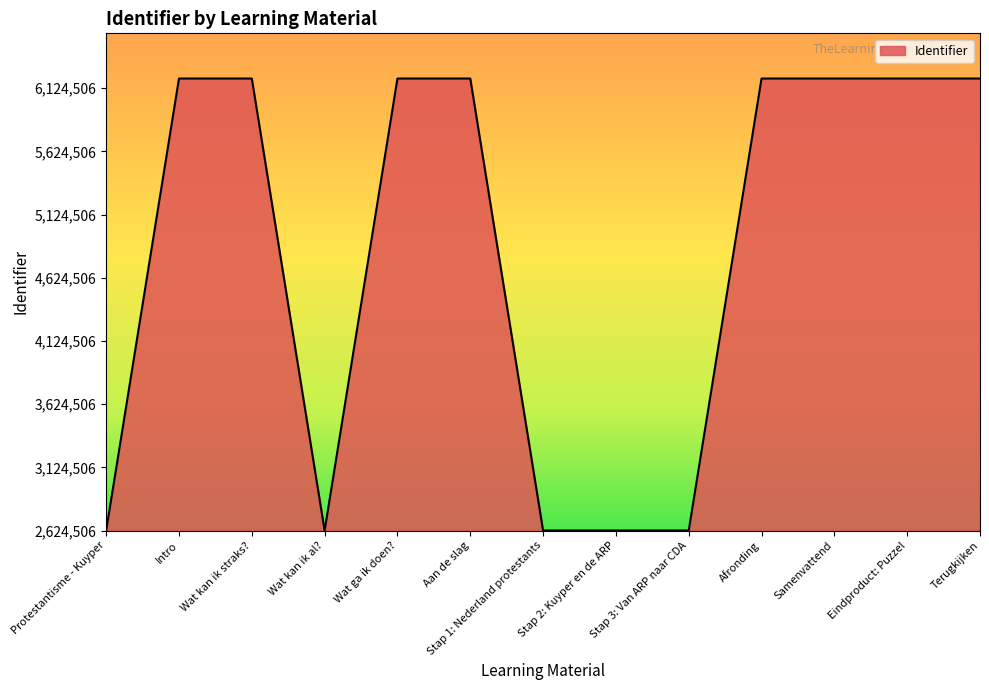

What is the ratio of the value at Wat ga ik doen? to the value at Afronding?

1.0